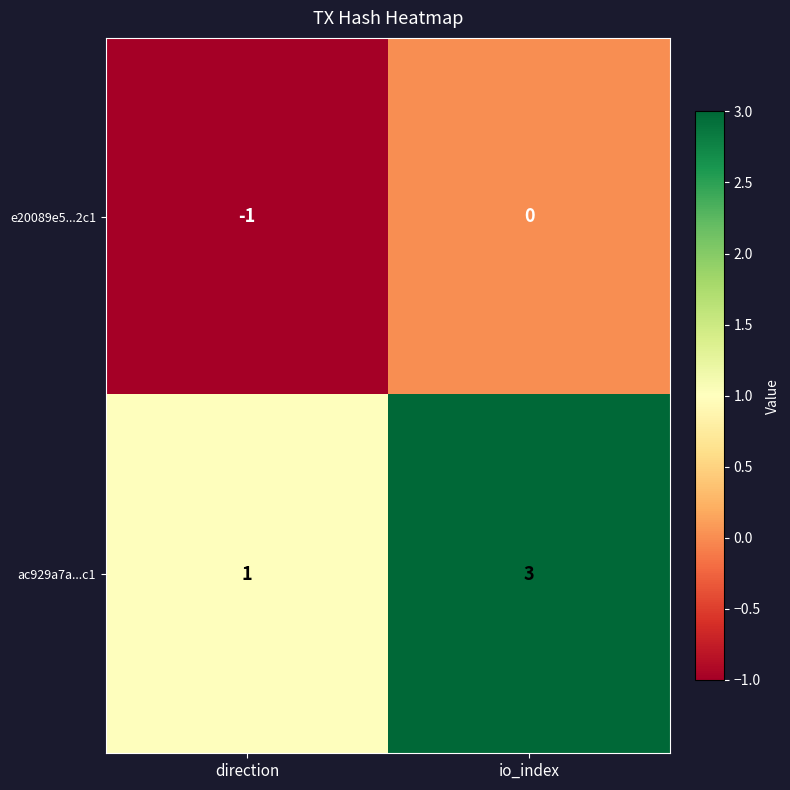

Rank the series by their maximum value, from lowest to highest.

e20089e5...2c1, ac929a7a...c1